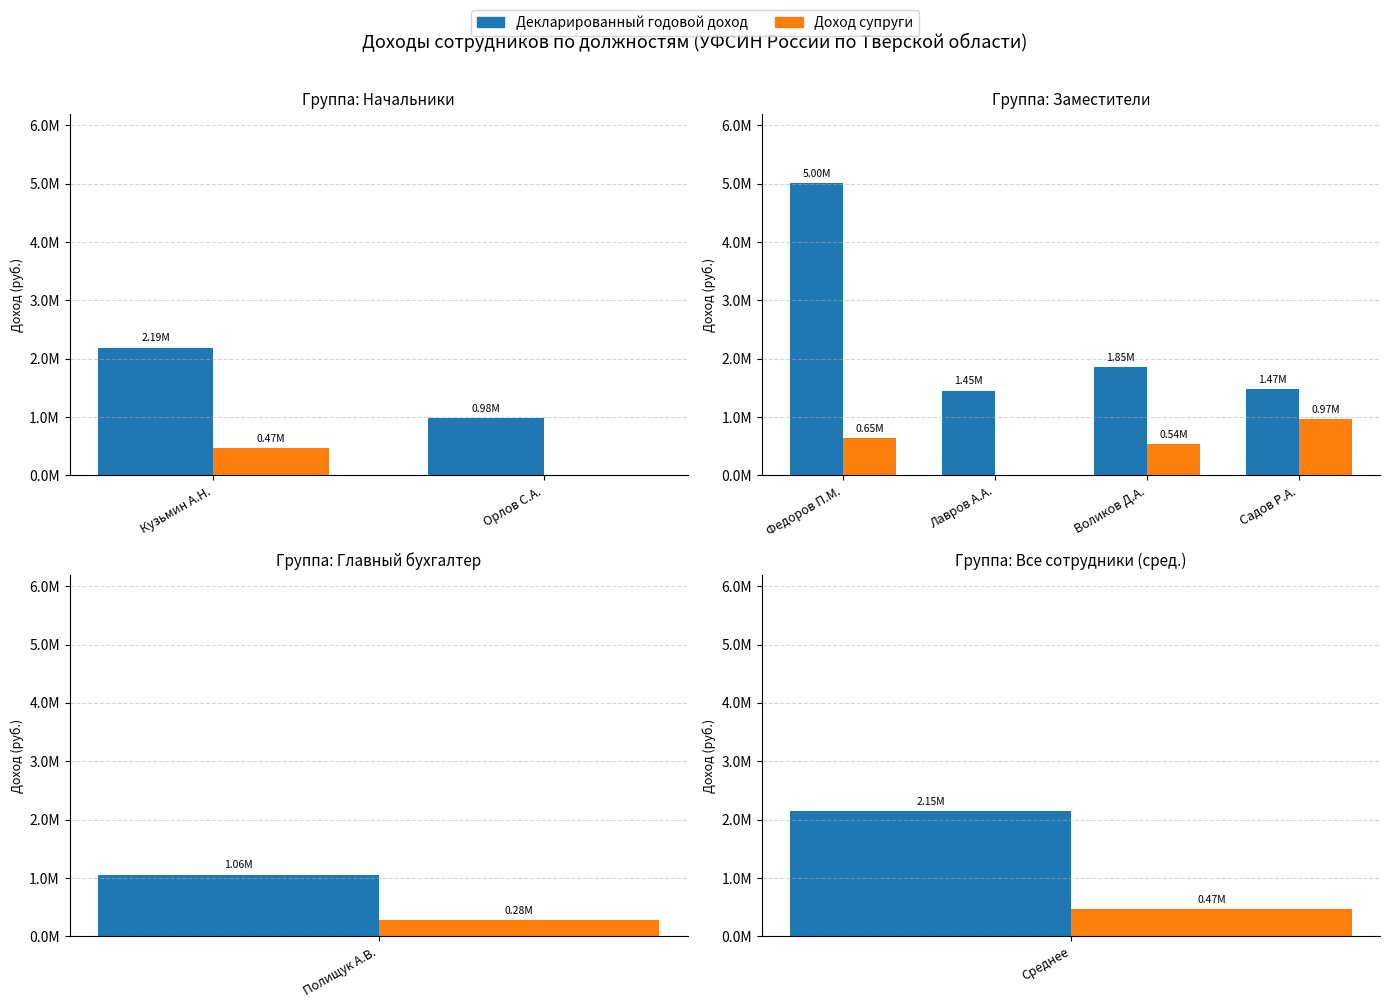

How many bars are there in each group?

2